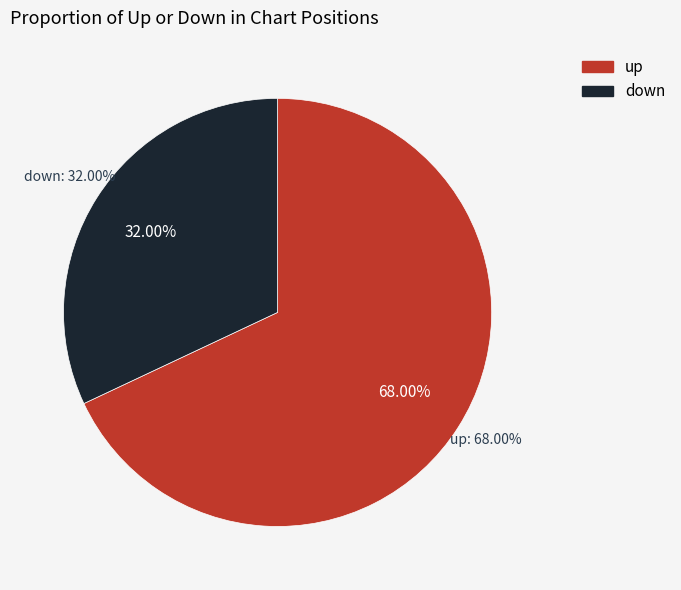

To the nearest percent, what is the difference between the largest and smallest slice percentages?

36%